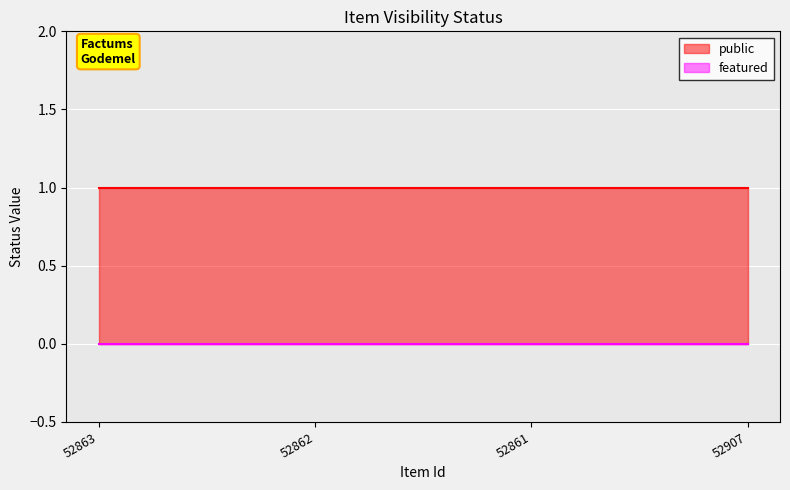

Reading right to left, transcribe all the data shown in this chart.

public: 52907=1	52861=1	52862=1	52863=1
featured: 52907=0	52861=0	52862=0	52863=0